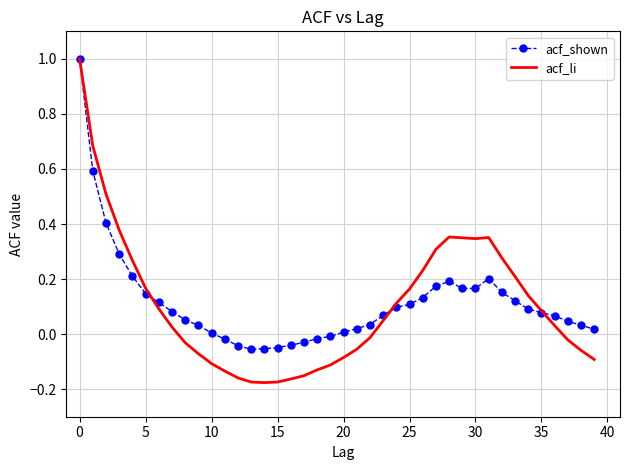

What is the maximum value shown in the chart?

1.0